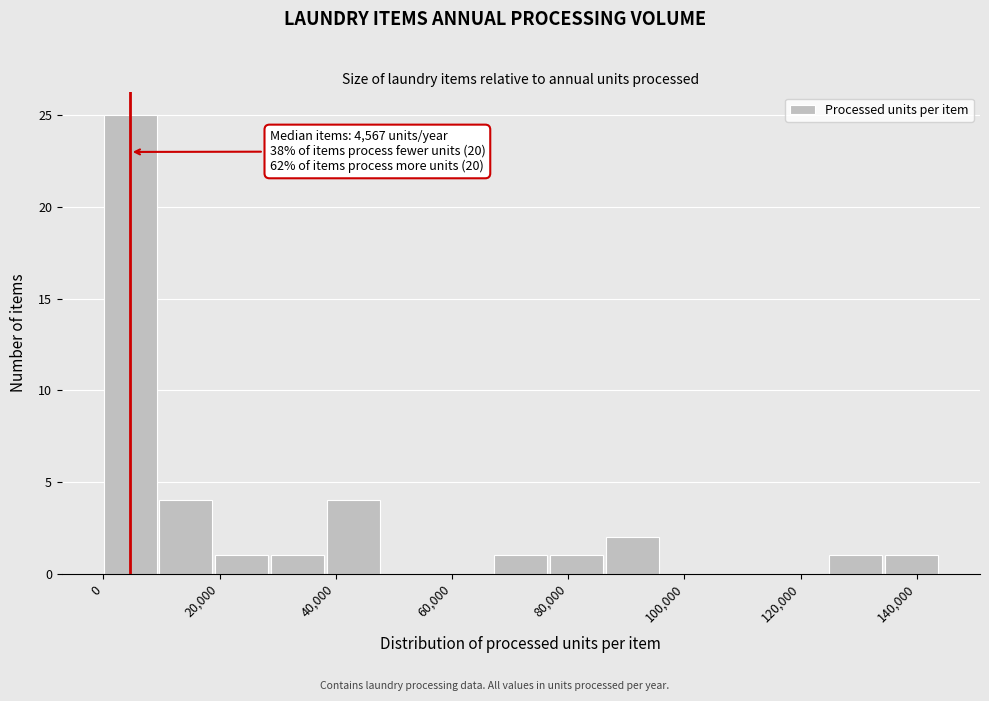

Over which range of the x-axis is the bar tallest?

0 to 10000